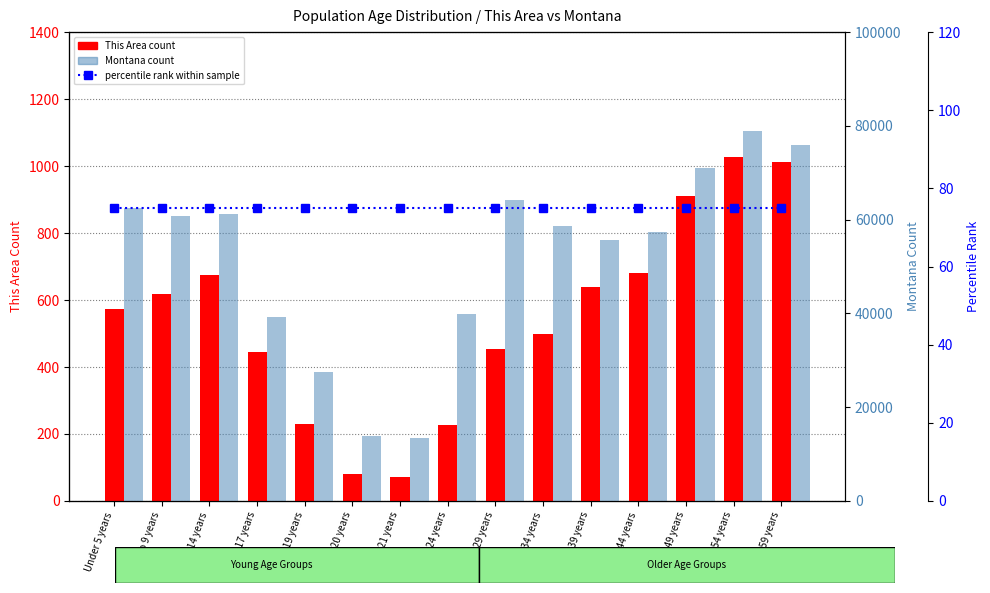

What is the value of the This Area count bar at the 15th from the left?

1011